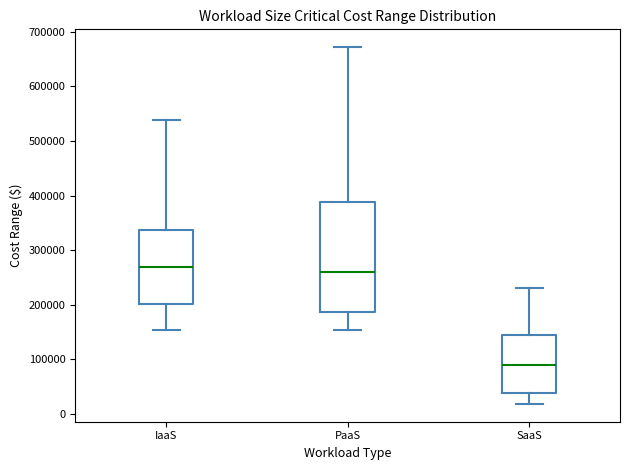

Which box is the tallest, from its lower edge to its upper edge?

PaaS